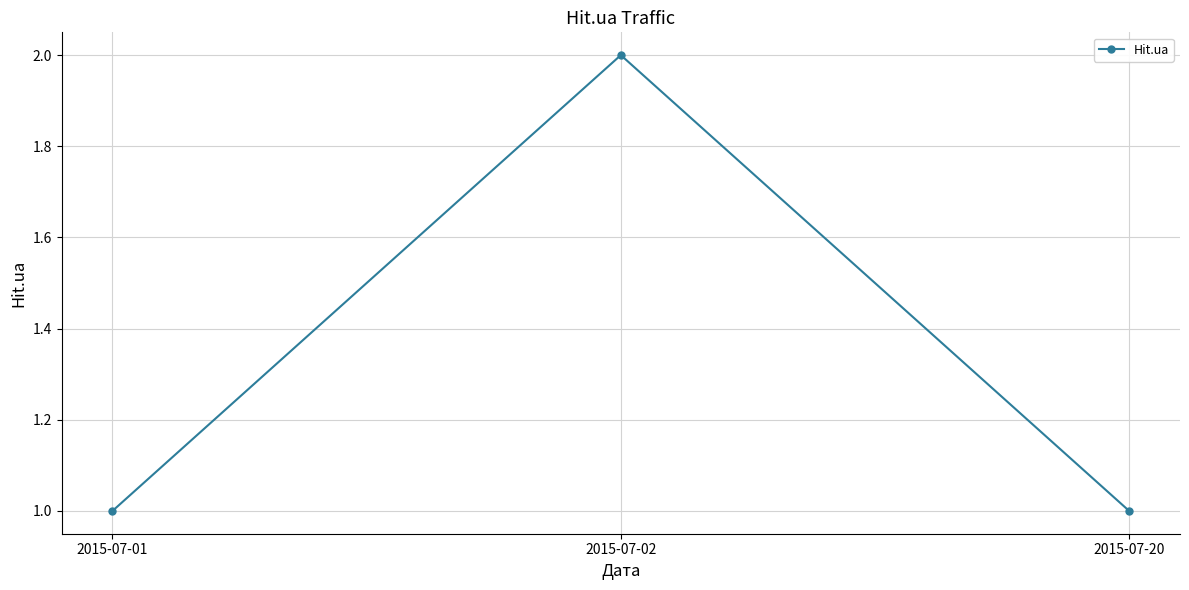

Which has a higher value, 2015-07-02 or 2015-07-20?

2015-07-02